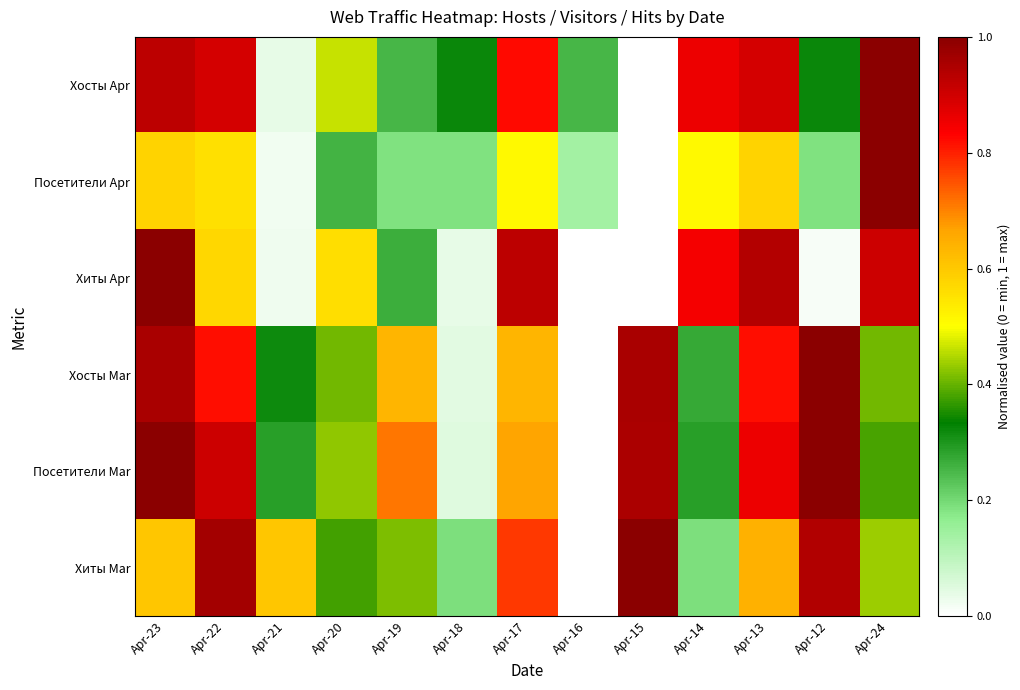

Reading left to right, transcribe all the data shown in this chart.

Хосты Apr: Apr-23=0.9	Apr-22=0.9	Apr-21=0.0	Apr-20=0.5	Apr-19=0.2	Apr-18=0.3	Apr-17=0.8	Apr-16=0.2	Apr-15=0.0	Apr-14=0.9	Apr-13=0.9	Apr-12=0.3	Apr-24=1.0
Посетители Apr: Apr-23=0.6	Apr-22=0.6	Apr-21=0.0	Apr-20=0.3	Apr-19=0.2	Apr-18=0.2	Apr-17=0.5	Apr-16=0.1	Apr-15=0.0	Apr-14=0.5	Apr-13=0.6	Apr-12=0.2	Apr-24=1.0
Хиты Apr: Apr-23=1.0	Apr-22=0.6	Apr-21=0.0	Apr-20=0.6	Apr-19=0.3	Apr-18=0.0	Apr-17=0.9	Apr-16=0.0	Apr-15=0.0	Apr-14=0.8	Apr-13=0.9	Apr-12=0.0	Apr-24=0.9
Хосты Mar: Apr-23=1.0	Apr-22=0.8	Apr-21=0.3	Apr-20=0.4	Apr-19=0.6	Apr-18=0.0	Apr-17=0.6	Apr-16=0.0	Apr-15=1.0	Apr-14=0.3	Apr-13=0.8	Apr-12=1.0	Apr-24=0.4
Посетители Mar: Apr-23=1.0	Apr-22=0.9	Apr-21=0.3	Apr-20=0.4	Apr-19=0.7	Apr-18=0.0	Apr-17=0.7	Apr-16=0.0	Apr-15=1.0	Apr-14=0.3	Apr-13=0.9	Apr-12=1.0	Apr-24=0.4
Хиты Mar: Apr-23=0.6	Apr-22=1.0	Apr-21=0.6	Apr-20=0.4	Apr-19=0.4	Apr-18=0.2	Apr-17=0.8	Apr-16=0.0	Apr-15=1.0	Apr-14=0.2	Apr-13=0.6	Apr-12=0.9	Apr-24=0.4